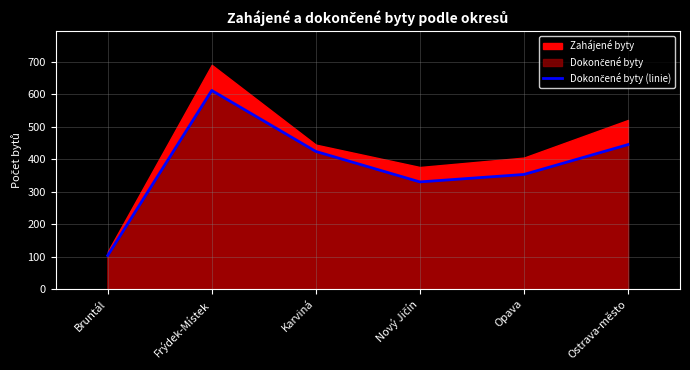

Reading right to left, what are all the values shown in this chart?

445	353	330	424	612	103